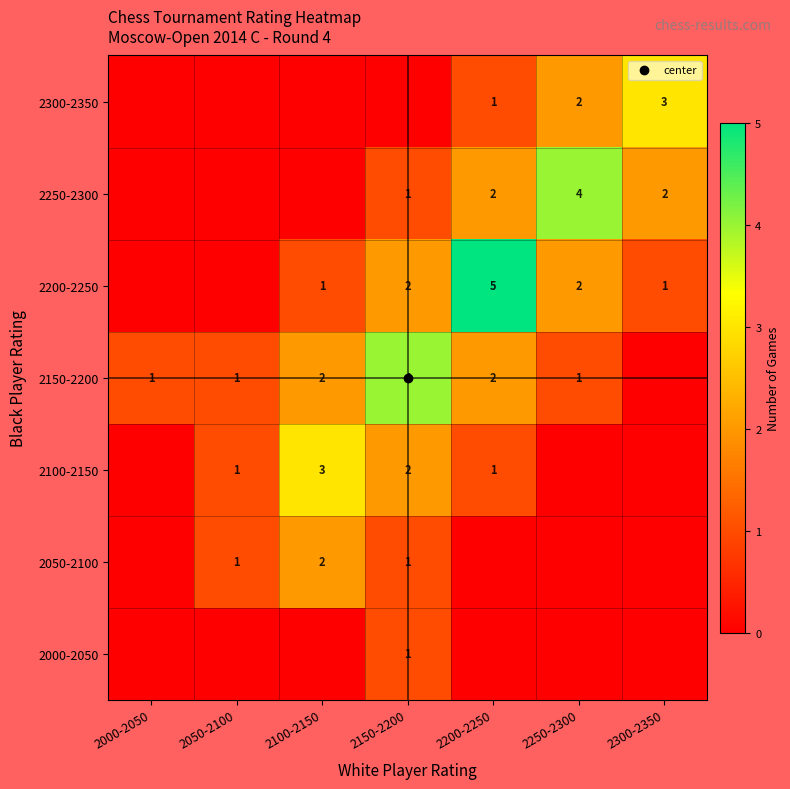

At 2100-2150, list the series in order from smallest to largest.

2000-2050, 2250-2300, 2300-2350, 2200-2250, 2050-2100, 2150-2200, 2100-2150